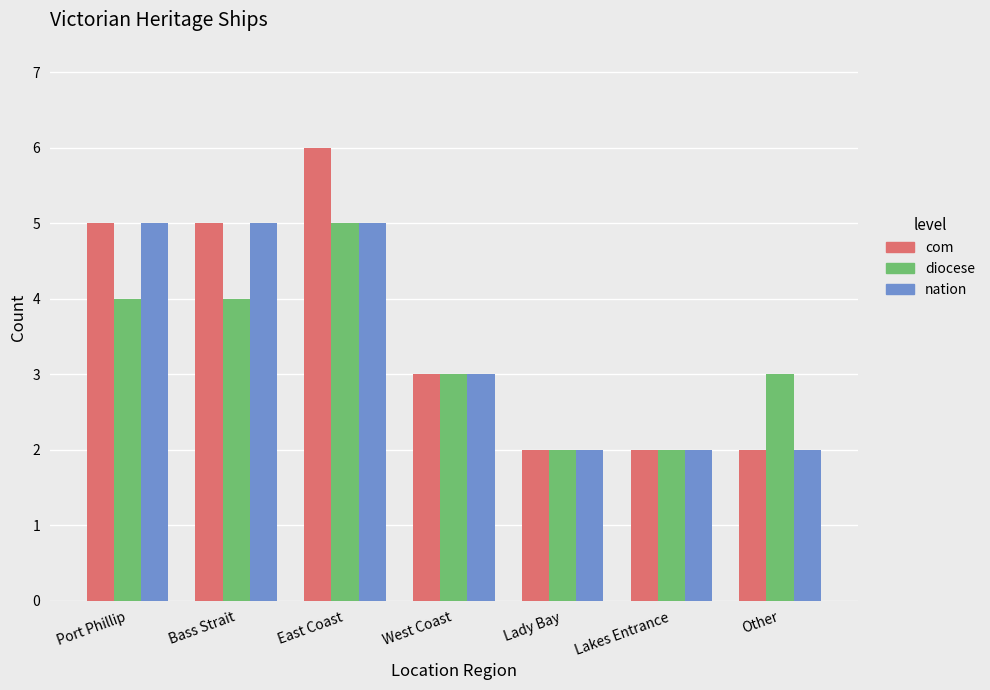

What is the minimum value for com?

2